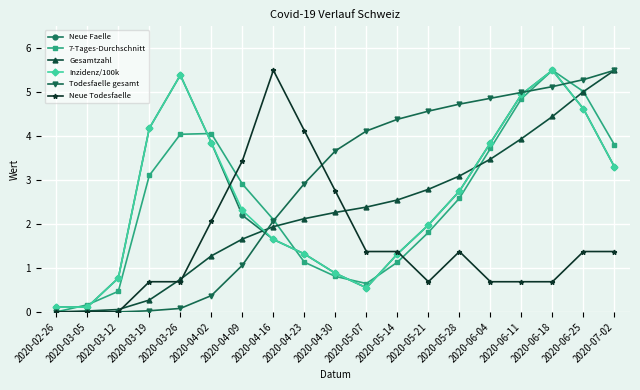

What is the label of the 16th point from the right?

2020-03-19